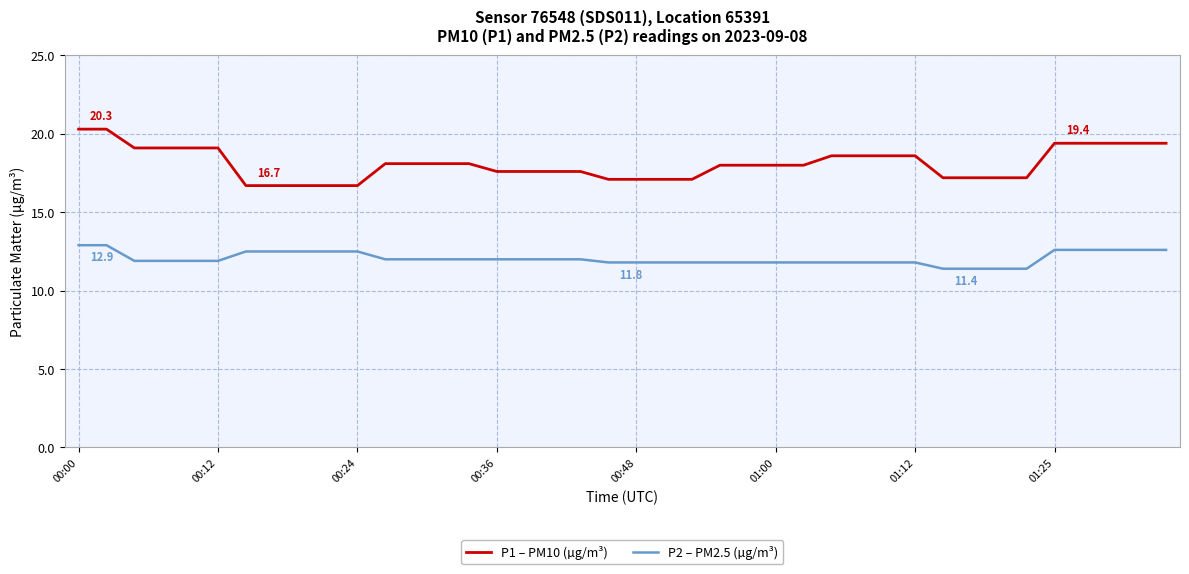

What is the minimum value for P1 – PM10 (µg/m³)?

16.7